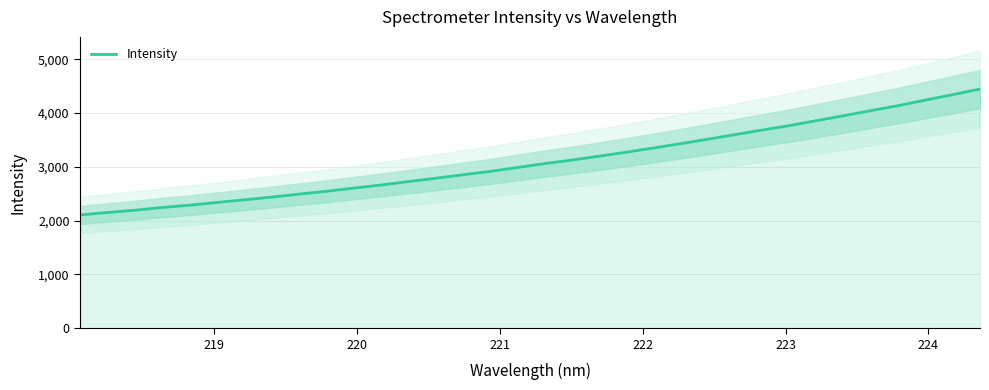

What is the maximum value for Intensity?

4447.1